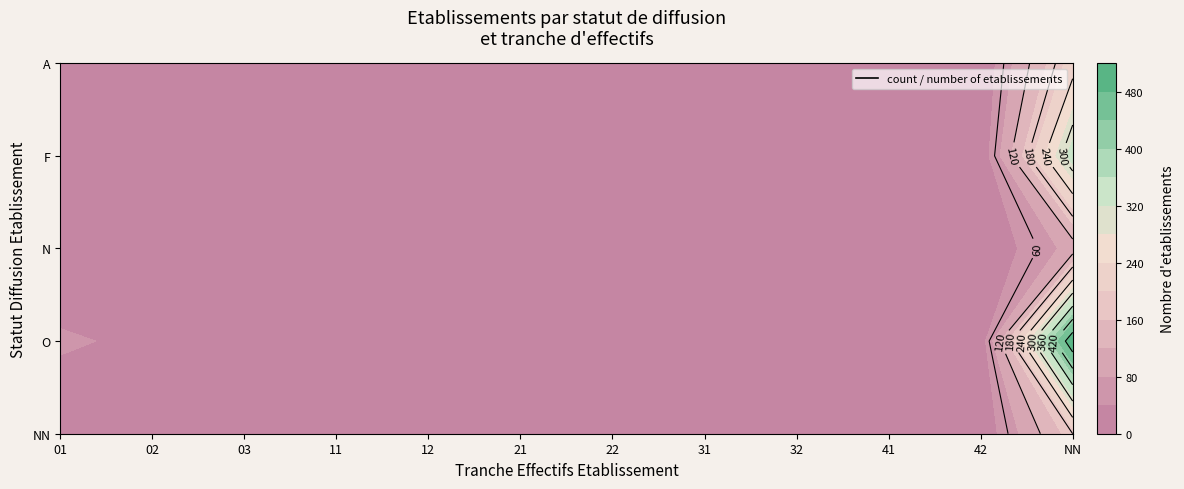

Which series has the largest range (max minus min)?

O